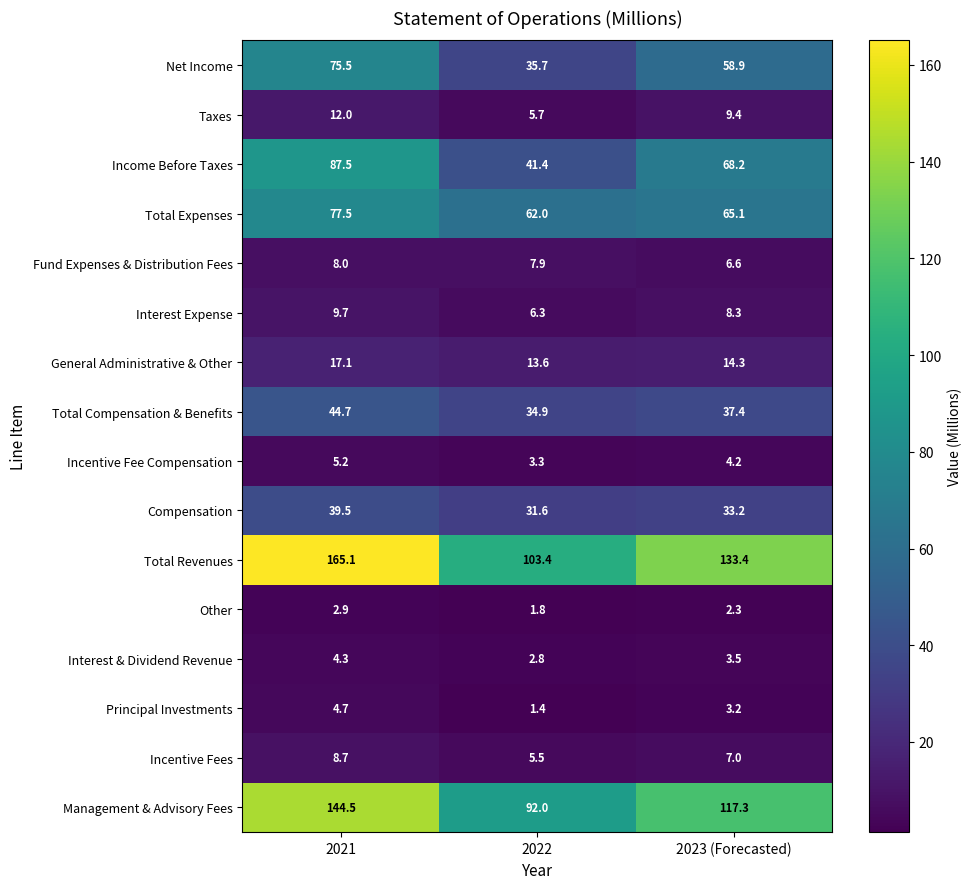

True or false: Total Expenses has a value of 62.0 at 2022.

True